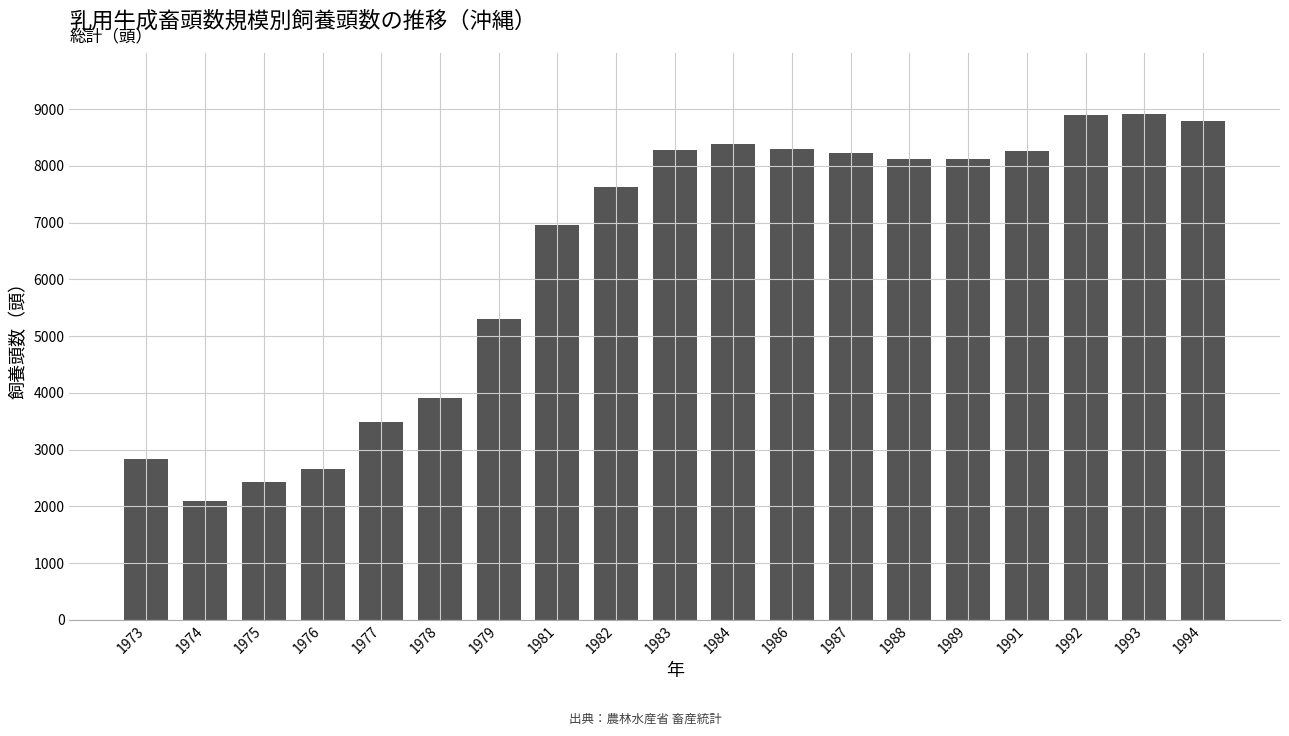

What is the ratio of the value at 1983 to the value at 1982?

1.1